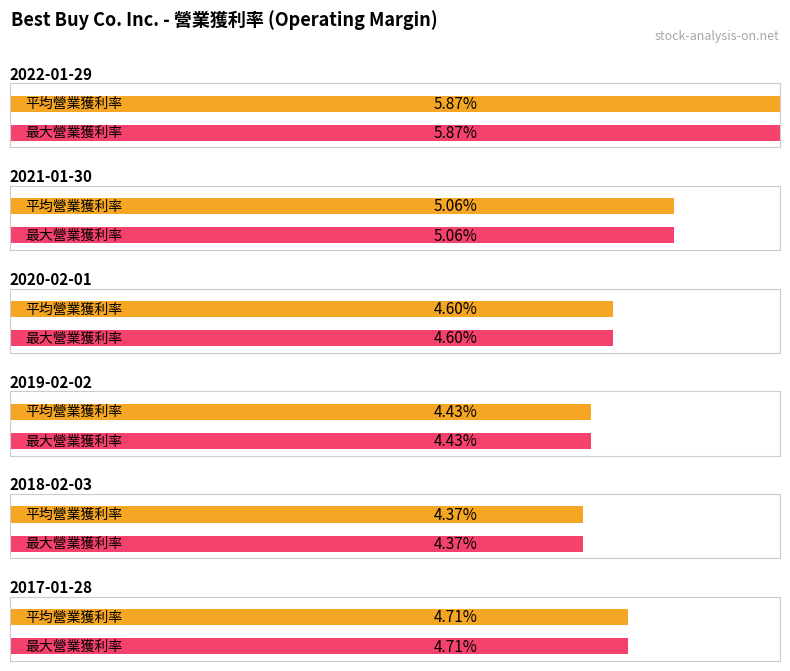

Which series has the largest range (max minus min)?

2022-01-29